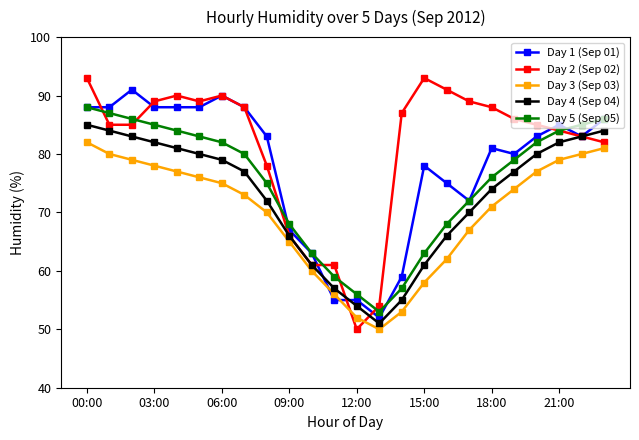

What is the minimum value for Day 2 (Sep 02)?

50